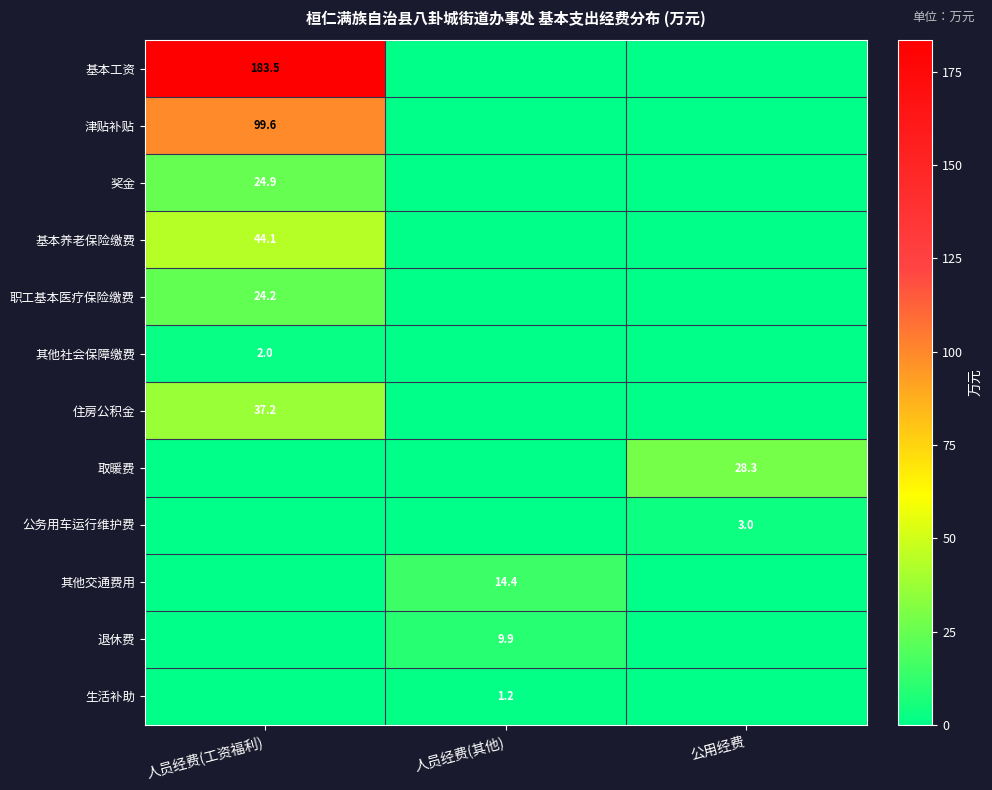

Which series has the largest total across all categories?

基本工资